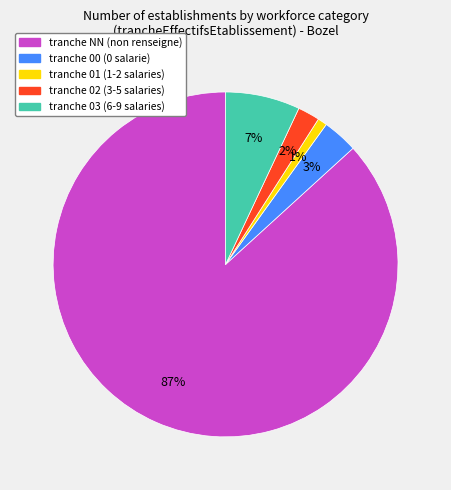

Is there a majority slice in this chart?

Yes